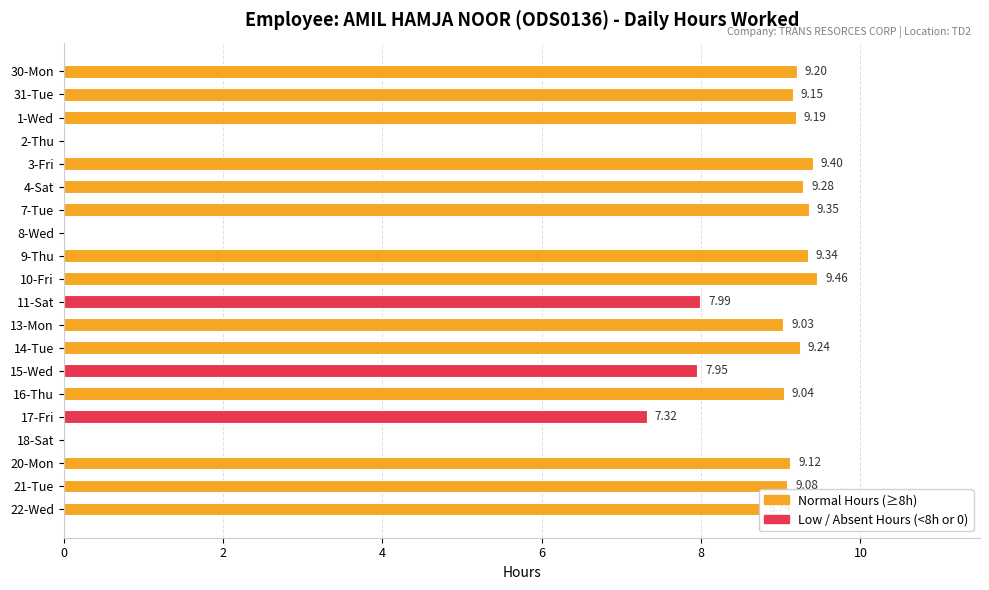

At which label is the value closest to 4?

17-Fri